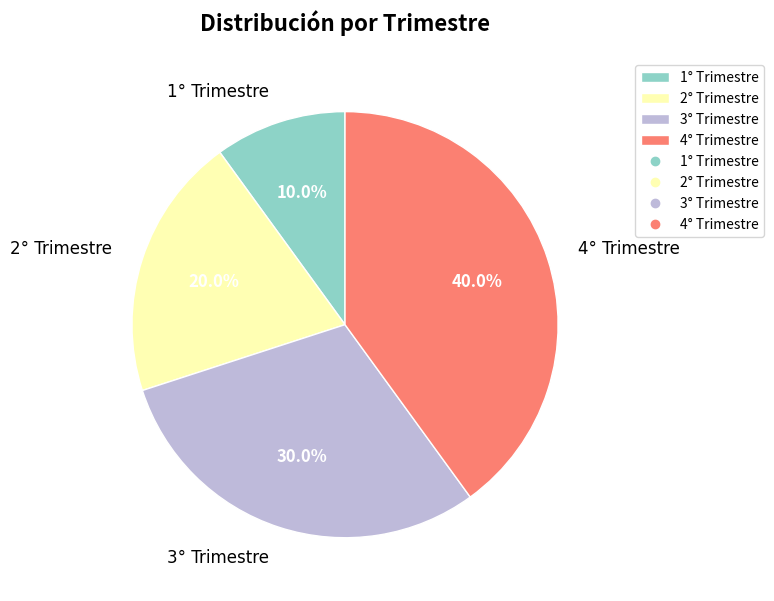

Between 3° Trimestre and 4° Trimestre, which is larger?

4° Trimestre